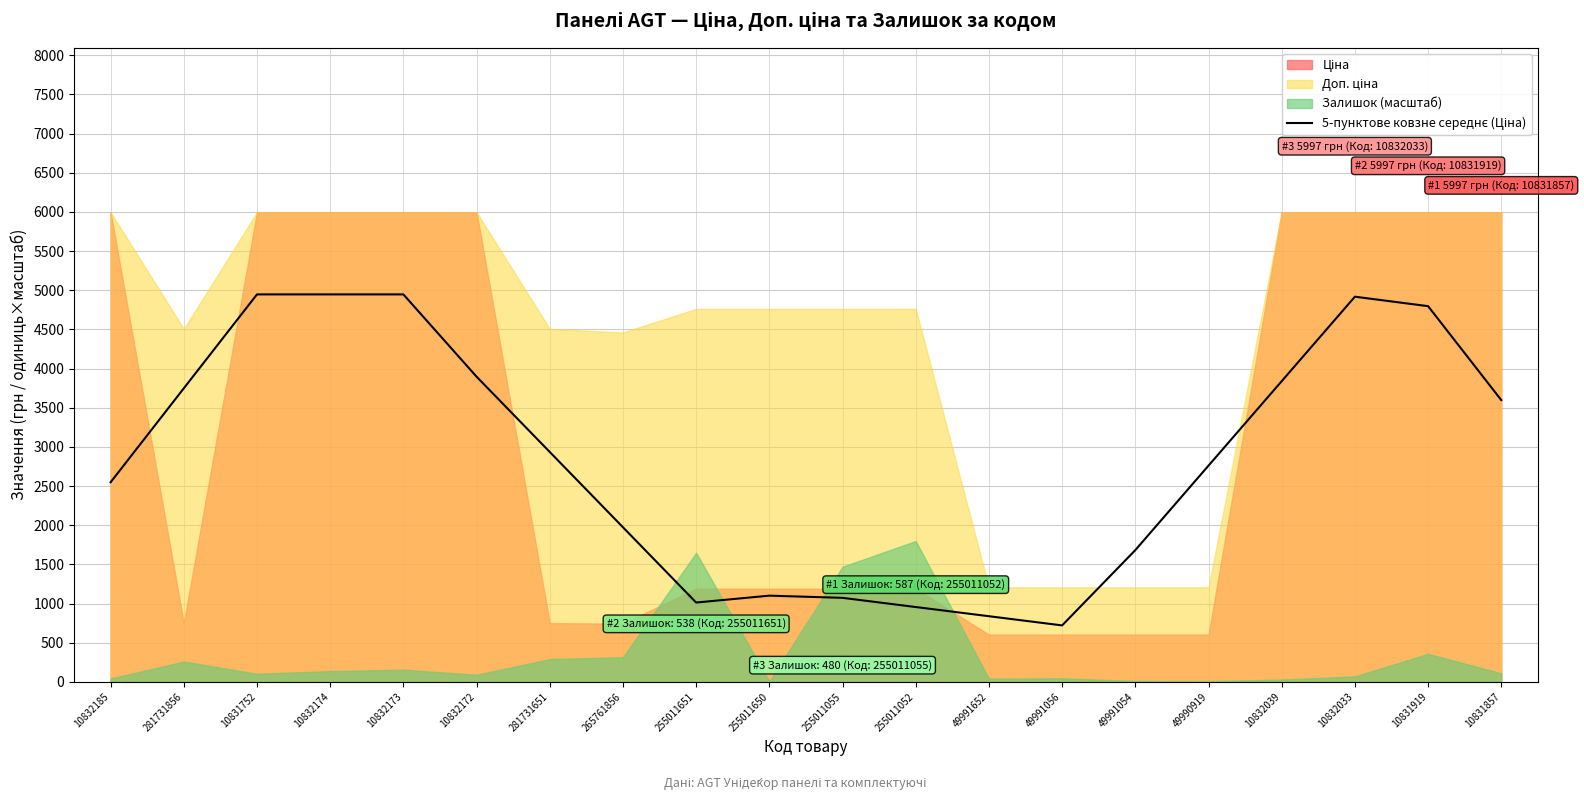

Reading left to right, transcribe all the data shown in this chart.

10832185=2549.0	281731856=3748.3	10831752=4947.7	10832174=4947.7	10832173=4947.7	10832172=3897.1	281731651=2935.8	265761856=1974.6	255011651=1013.4	255011650=1101.3	255011055=1073.4	255011052=956.1	49991652=838.8	49991056=721.5	49991054=1682.7	49990919=2761.2	10832039=3839.8	10832033=4918.3	10831919=4797.5	10831857=3598.1